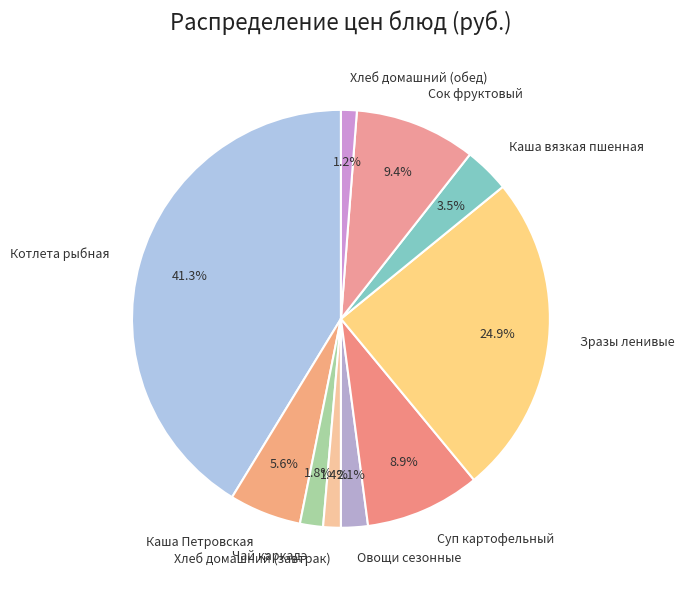

To the nearest percent, what percentage of the pie is Зразы ленивые?

25%